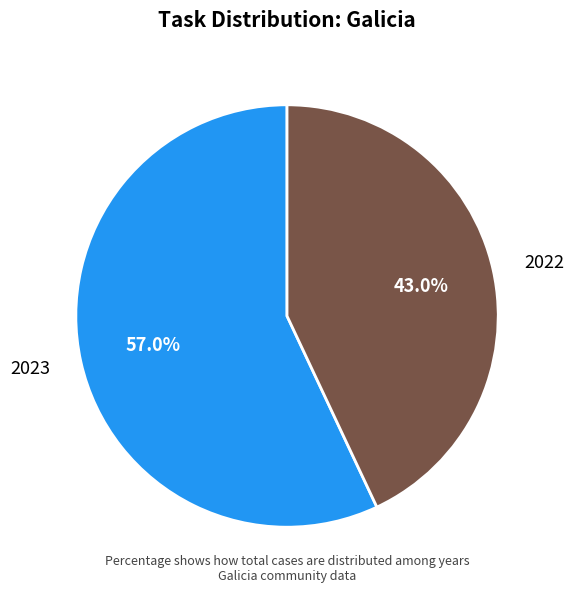

How many segments does this pie chart have?

2